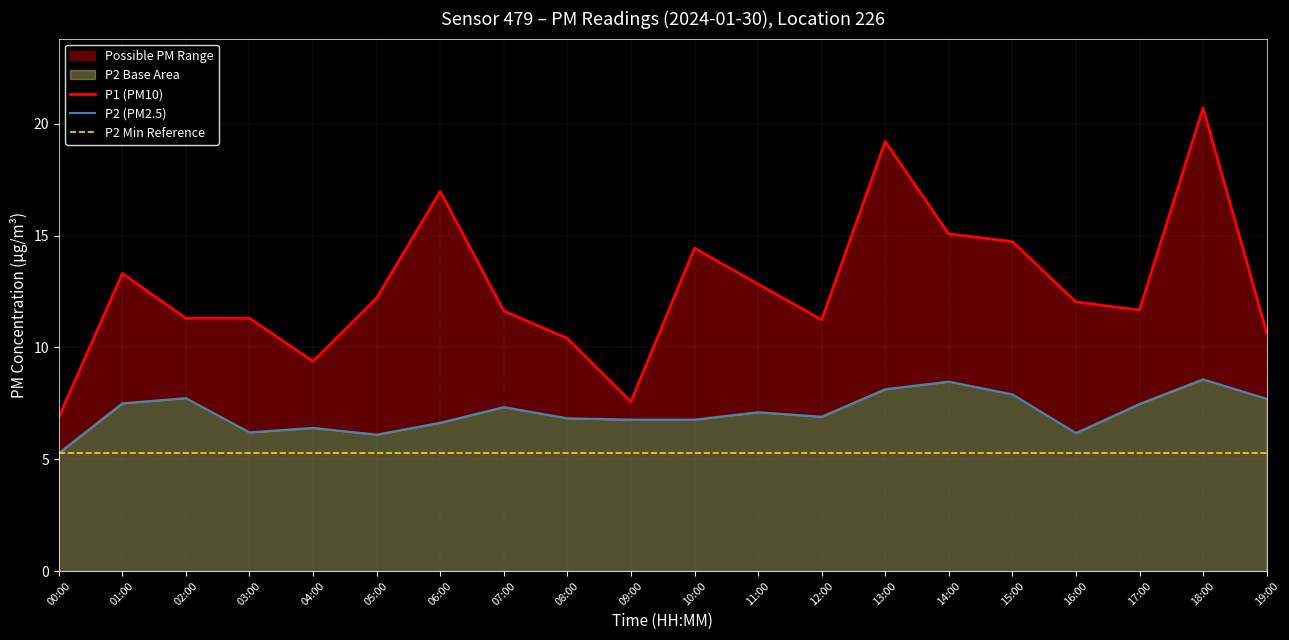

What is the sum of the P1 (PM10) values at 00:00 and 09:00?

14.4